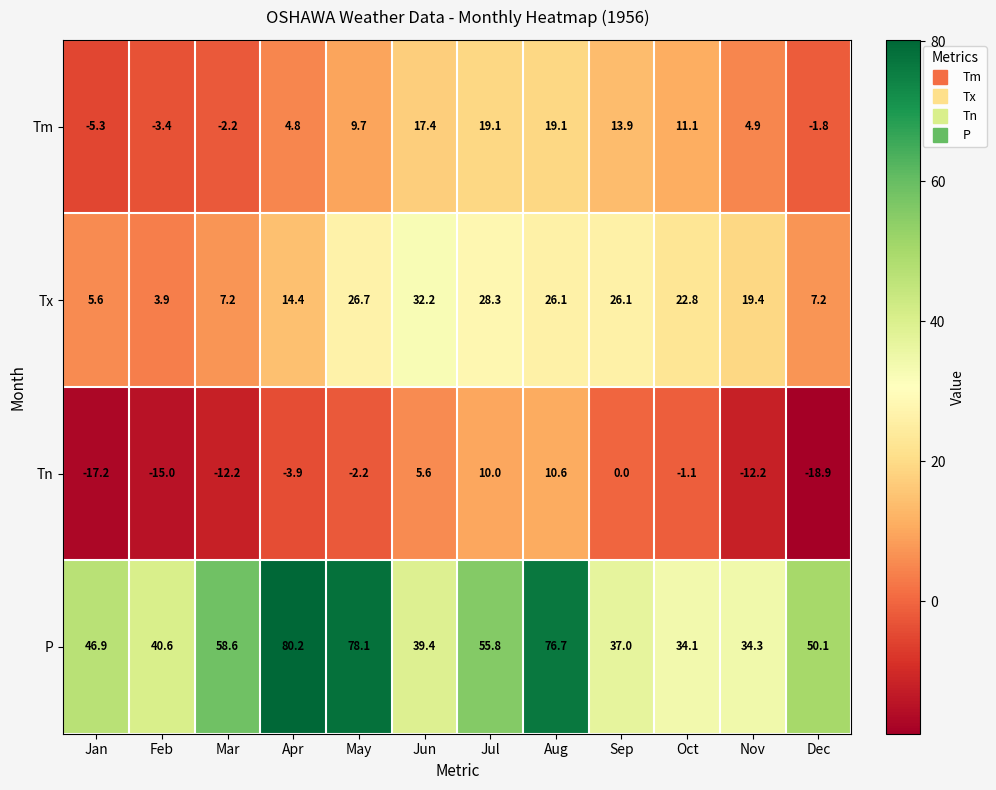

Which series has the widest spread of values?

P